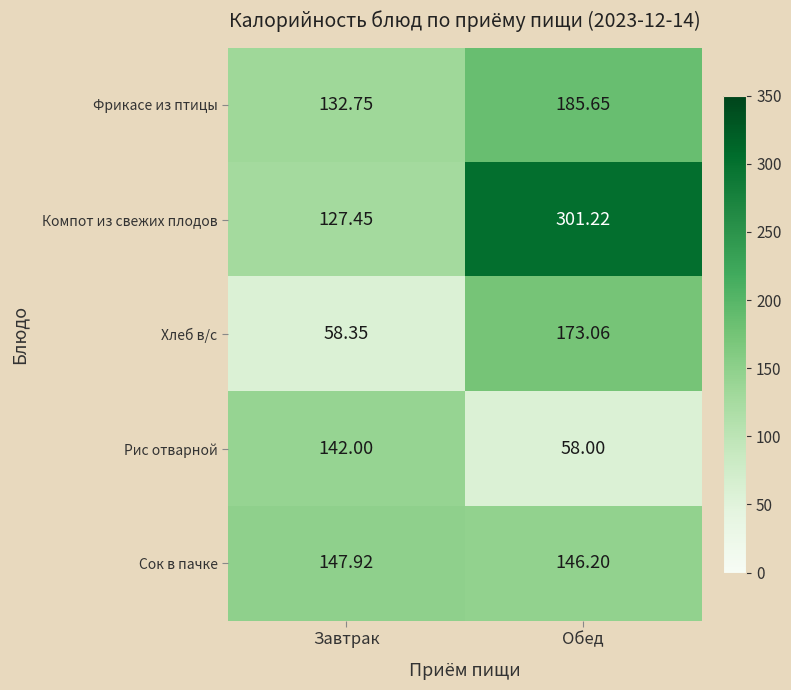

Which series has the widest spread of values?

Компот из свежих плодов